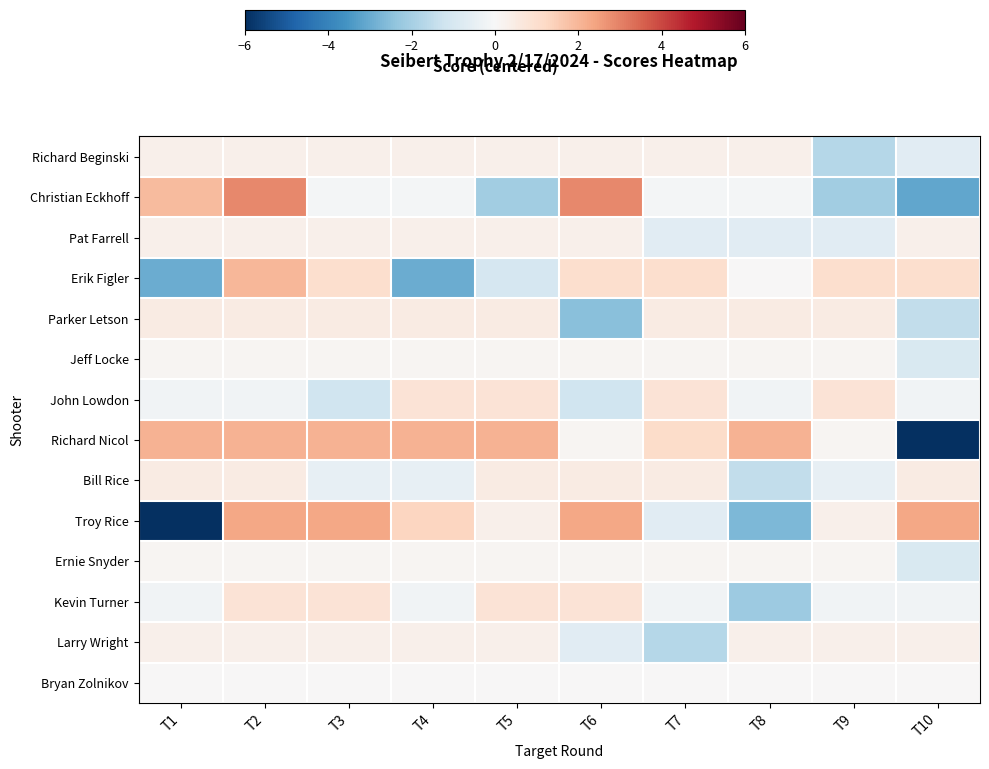

How many distinct data groups are displayed?

14